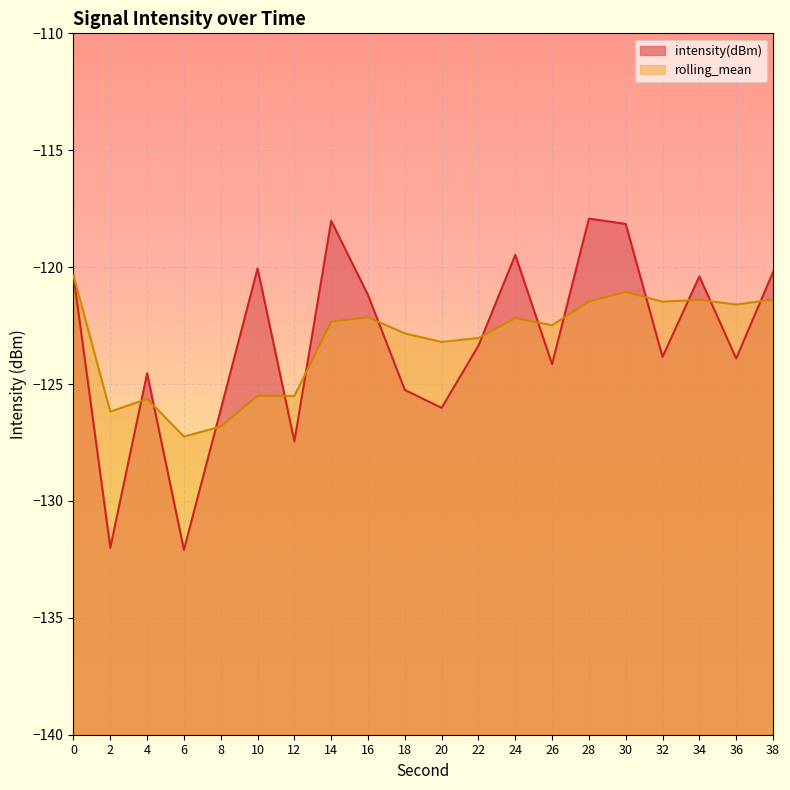

Reading left to right, list all the values displayed in this chart.

intensity(dBm): 0=-120.4	2=-132.0	4=-124.5	6=-132.1	8=-126.1	10=-120.1	12=-127.5	14=-118.0	16=-121.2	18=-125.3	20=-126.0	22=-123.4	24=-119.5	26=-124.1	28=-117.9	30=-118.2	32=-123.8	34=-120.4	36=-123.9	38=-120.2
rolling_mean: 0=-120.4	2=-126.2	4=-125.6	6=-127.2	8=-126.8	10=-125.5	12=-125.5	14=-122.3	16=-122.1	18=-122.8	20=-123.2	22=-123.0	24=-122.2	26=-122.5	28=-121.5	30=-121.1	32=-121.5	34=-121.4	36=-121.6	38=-121.4